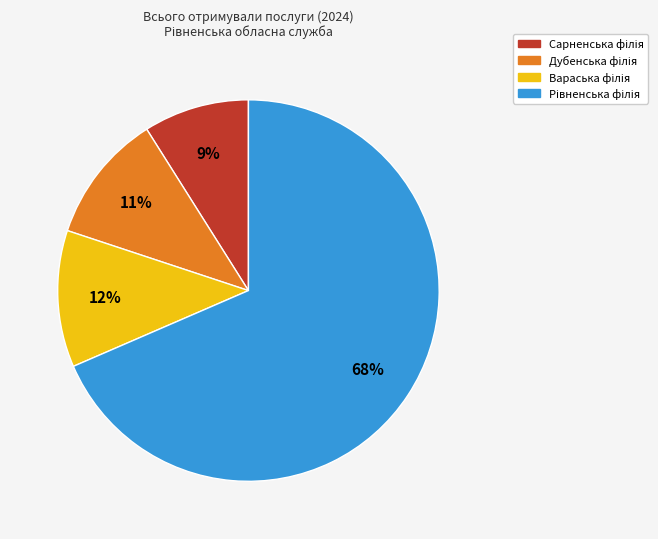

To the nearest percent, what is the average slice percentage?

25%